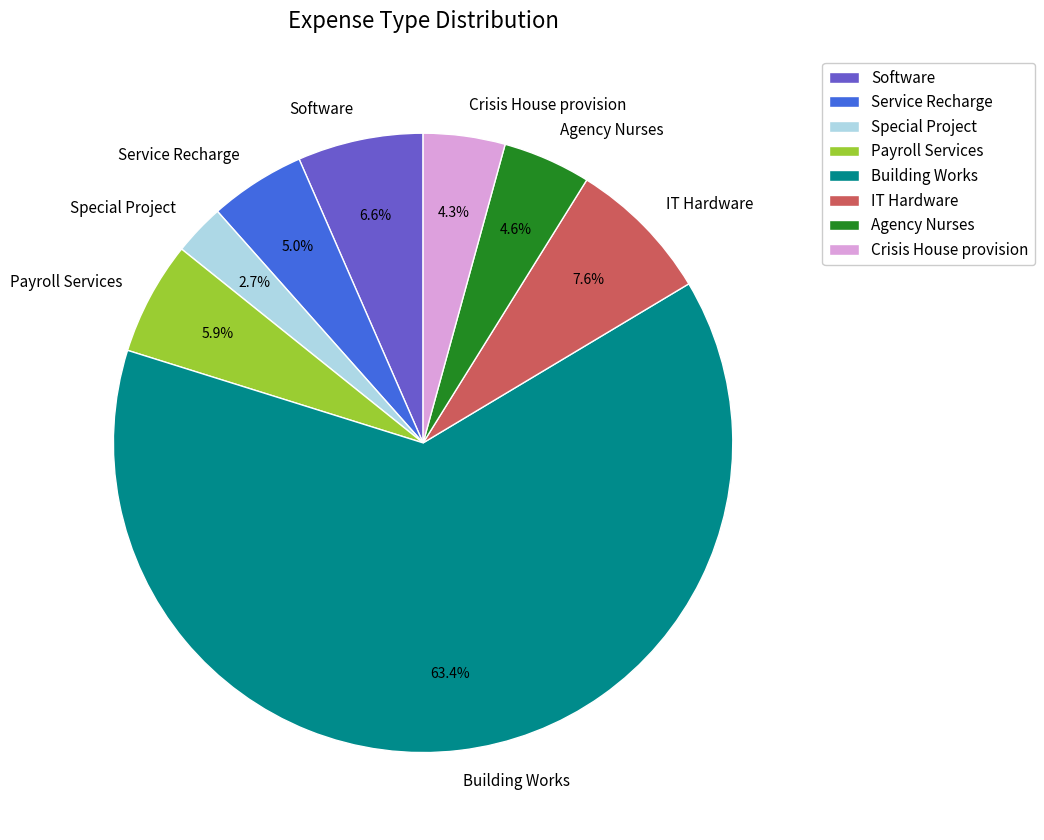

The IT Hardware slice represents 18% of the pie. True or false?

False